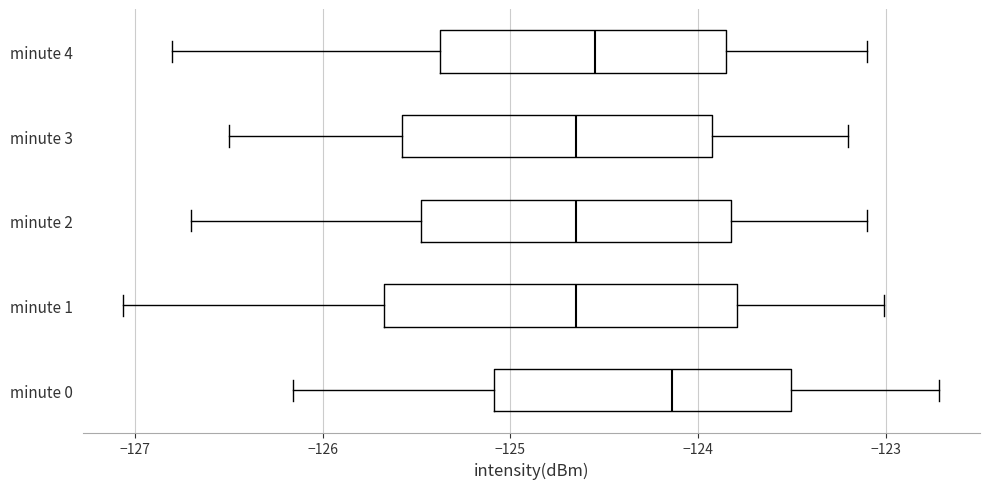

Where is the right edge of the box for minute 3 on the x-axis? The values are not printed on the chart, so give them approximately, as read against the axis.

-123.9